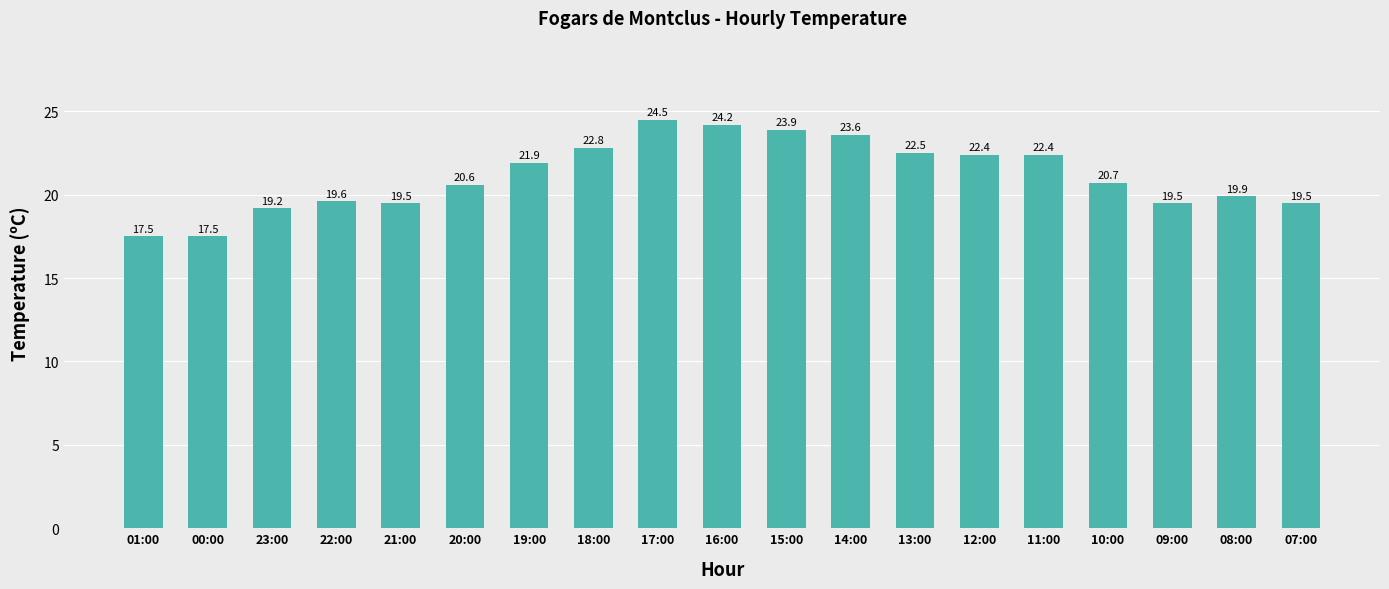

Between 01:00 and 12:00, which is larger?

12:00